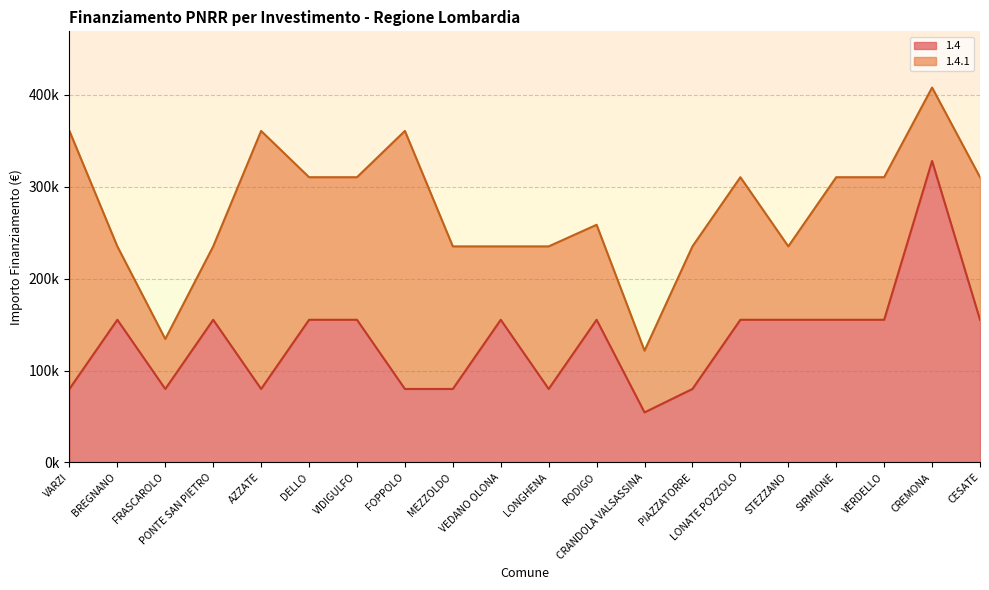

Which category has the lowest value across all series?

CRANDOLA VALSASSINA